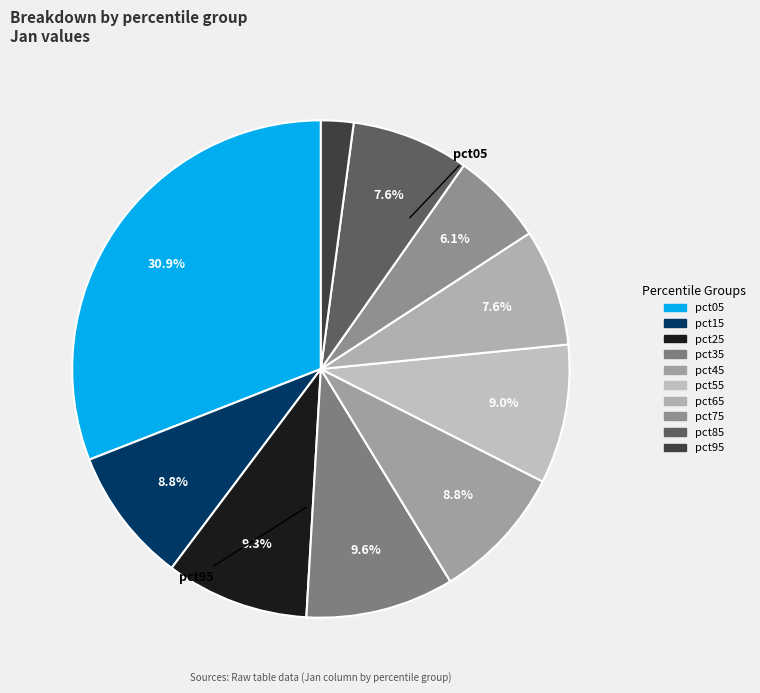

Is it true that pct05 is 31% of the pie?

True